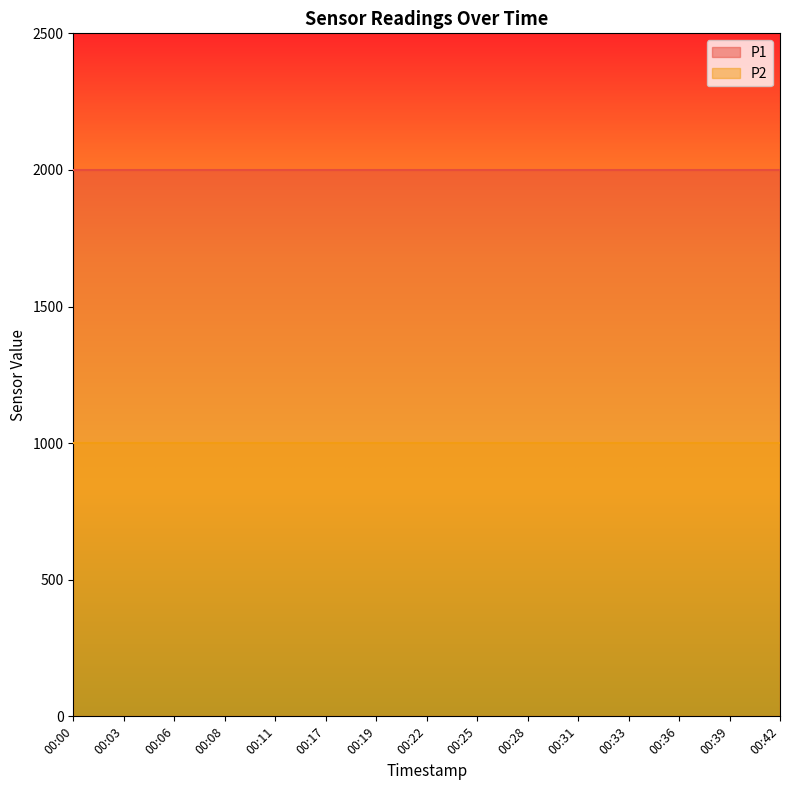

Between 00:00 and 00:03, which is larger?

00:00